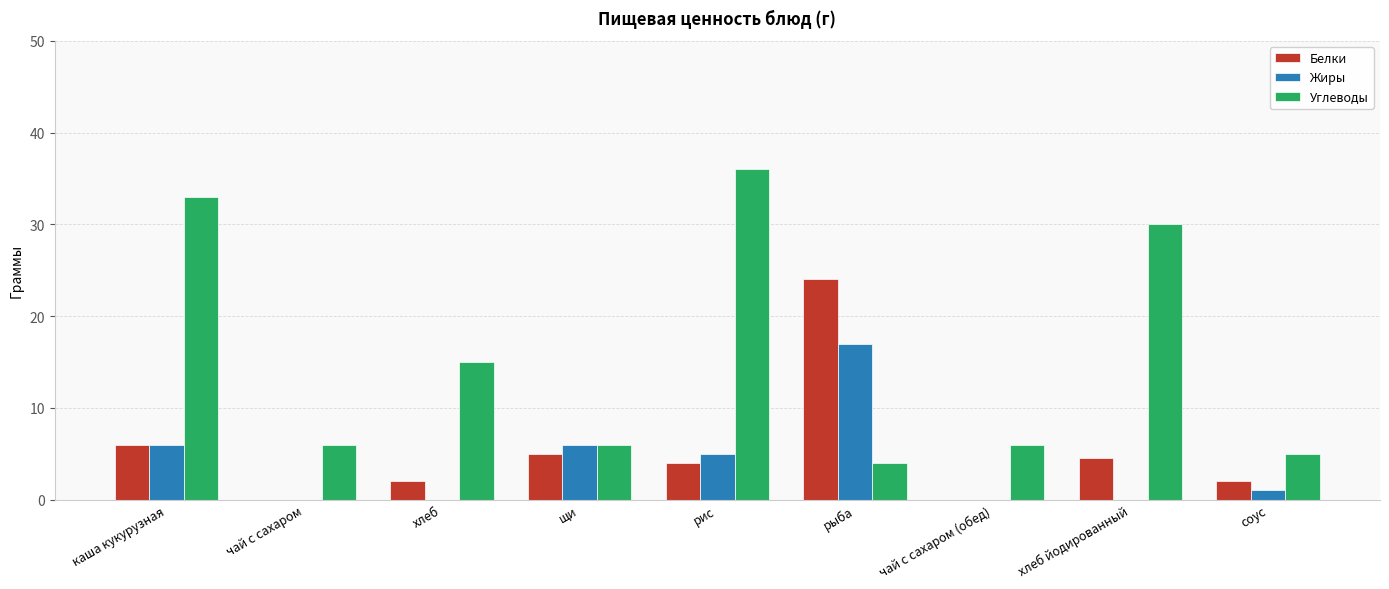

Which series changed the most between каша кукурузная and хлеб?

Углеводы